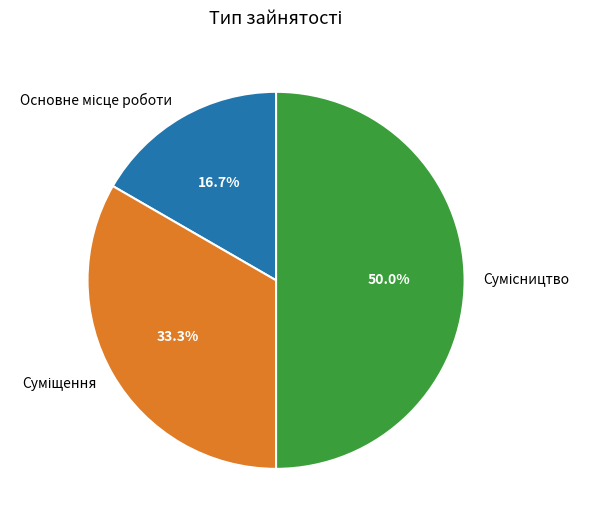

How many segments does this pie chart have?

3